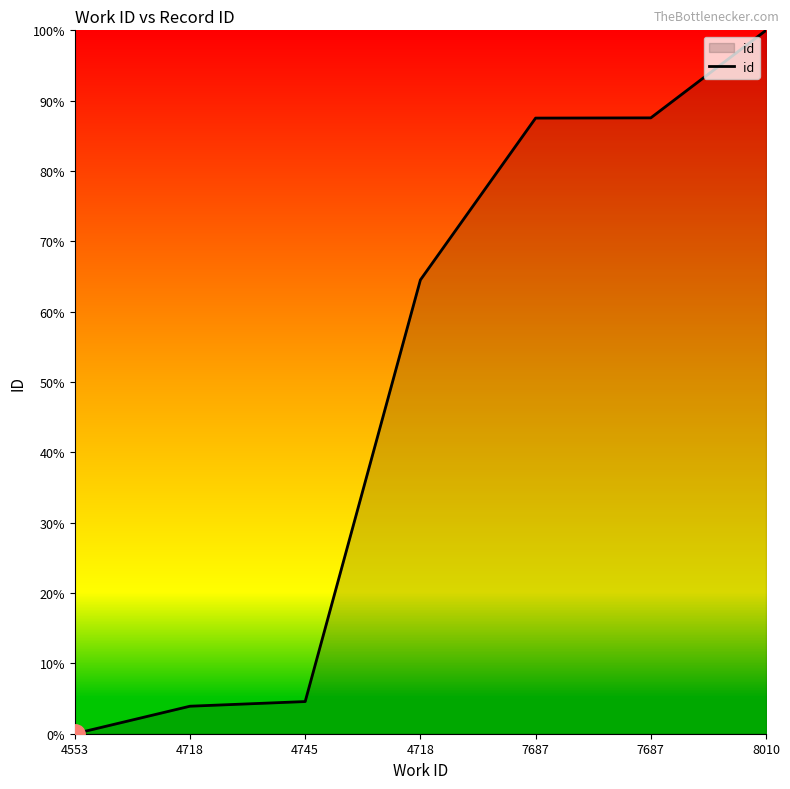

What is the difference between the maximum and minimum values?

100.0